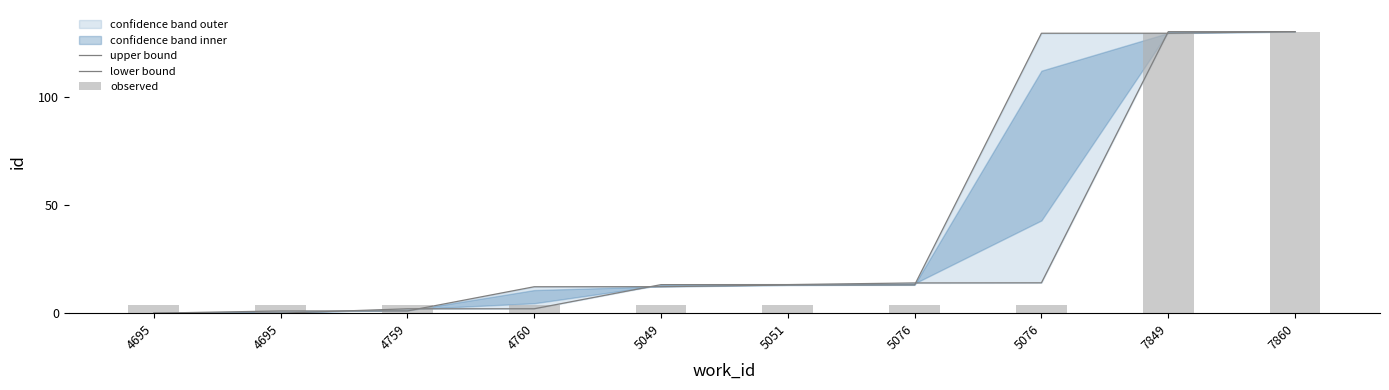

At which label does observed reach its minimum?

4695